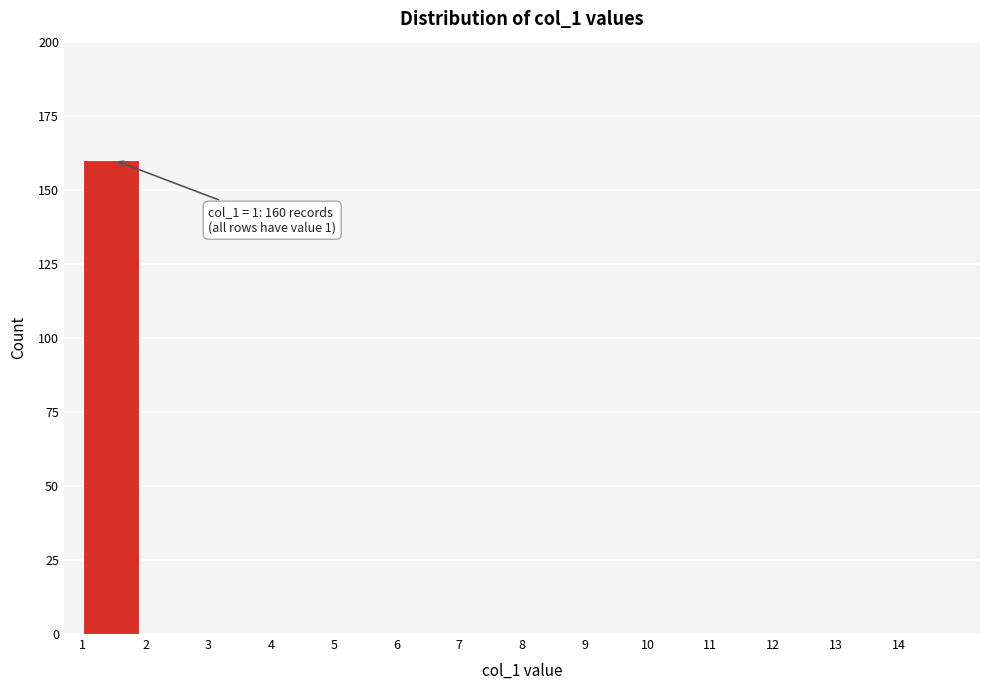

Over which range of the x-axis is the bar tallest?

1 to 2